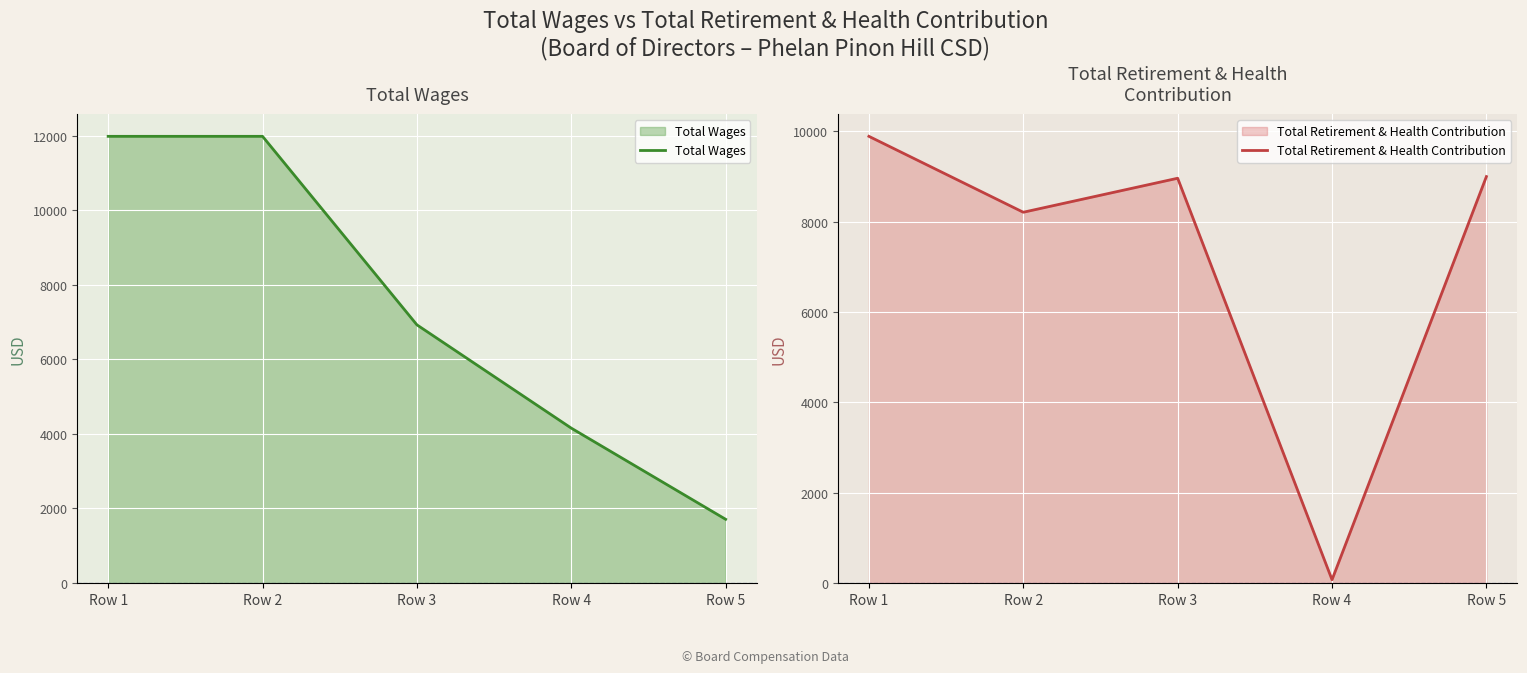

At which category does the chart reach its peak across all series?

Row 1